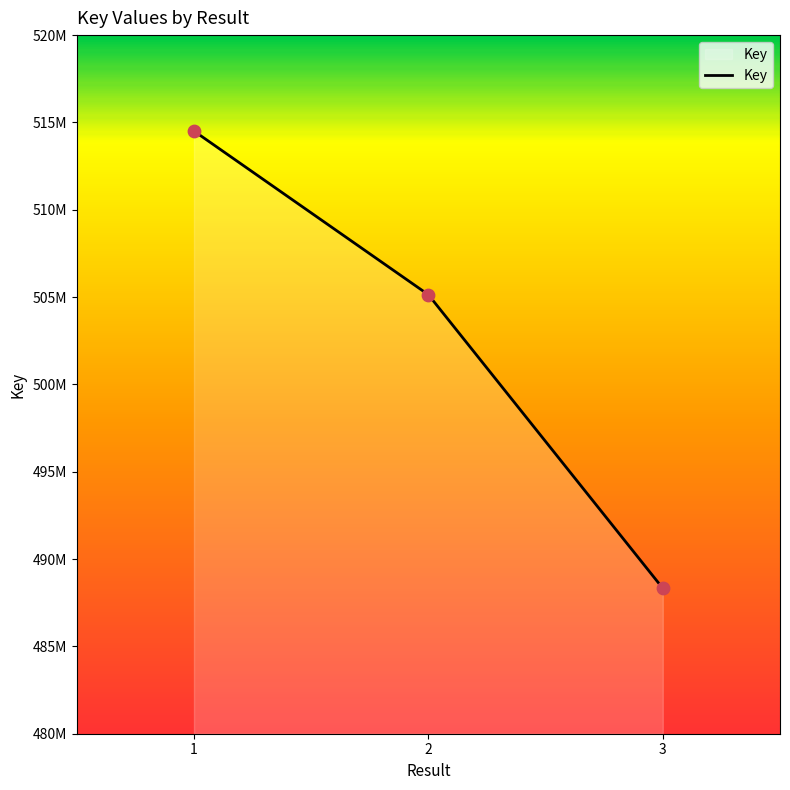

What is the change in value from 1 to 2?

-9372884